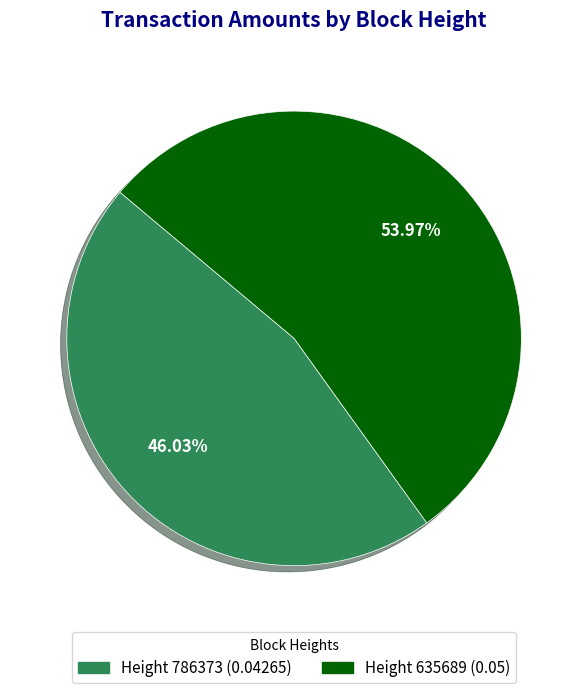

Count the number of slices in the pie.

2